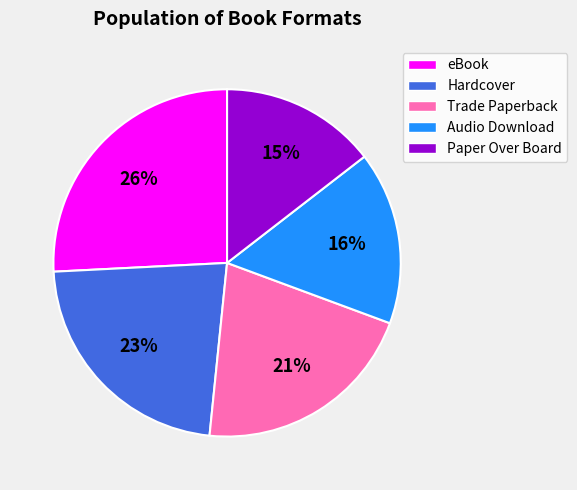

Which slice is the smallest?

Paper Over Board